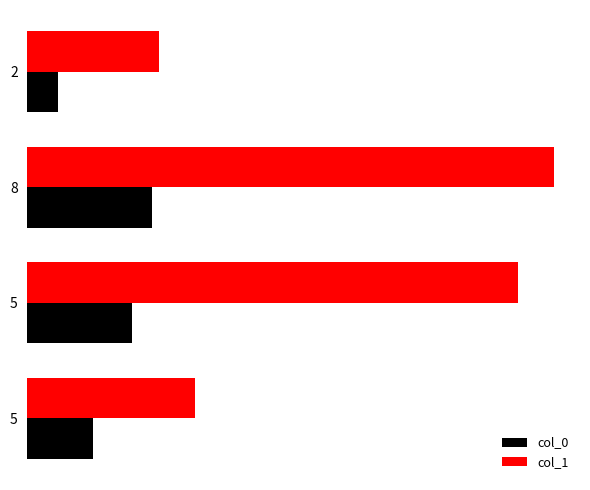

What are all the series names shown in the legend?

col_0, col_1